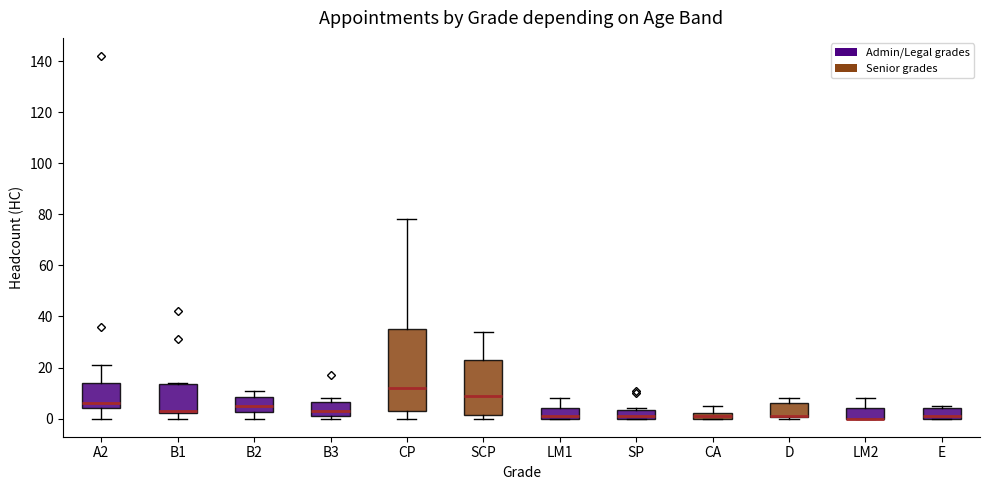

Comparing the boxes themselves (not the whiskers), which one is the tallest?

CP